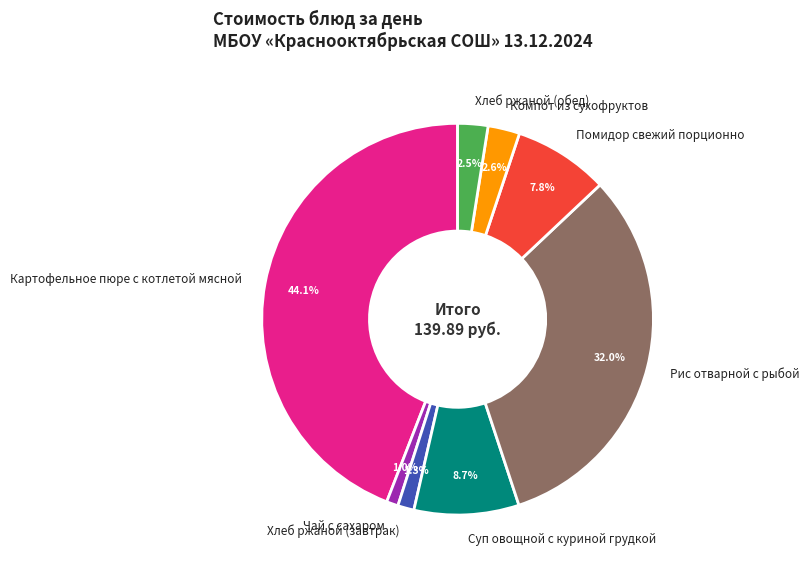

Is there any slice that represents more than half of the pie?

No